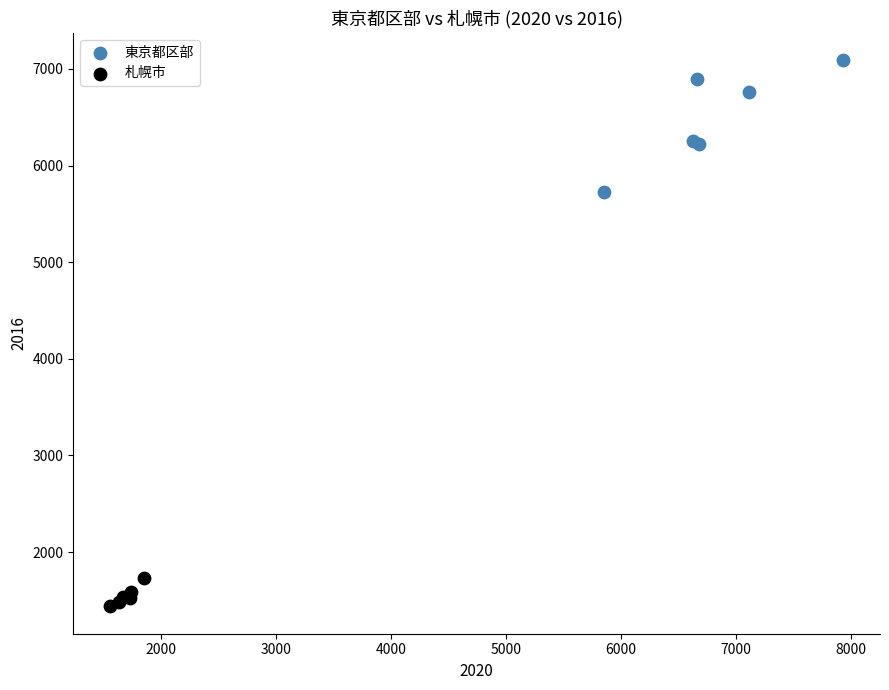

What are all the series names shown in the legend?

東京都区部, 札幌市